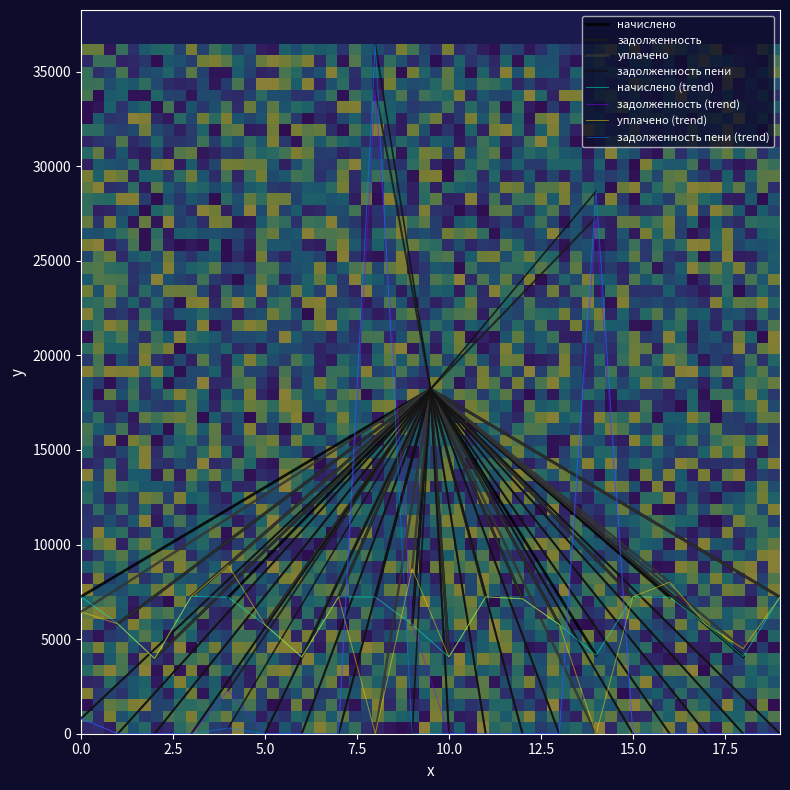

Where is задолженность nearest to the value 17011?

15